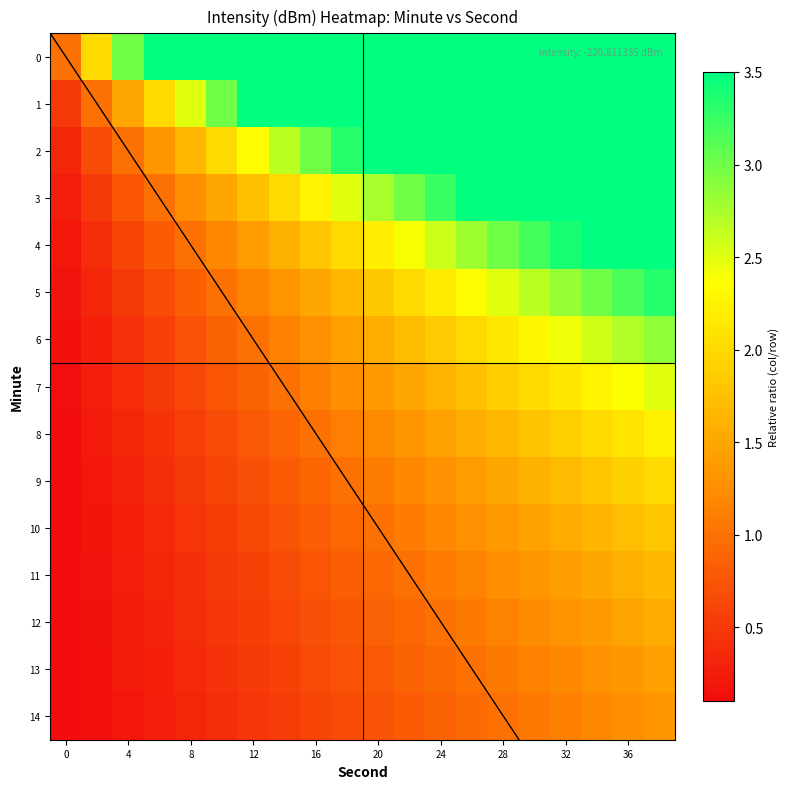

At how many categories does at least one series exceed 0?

20